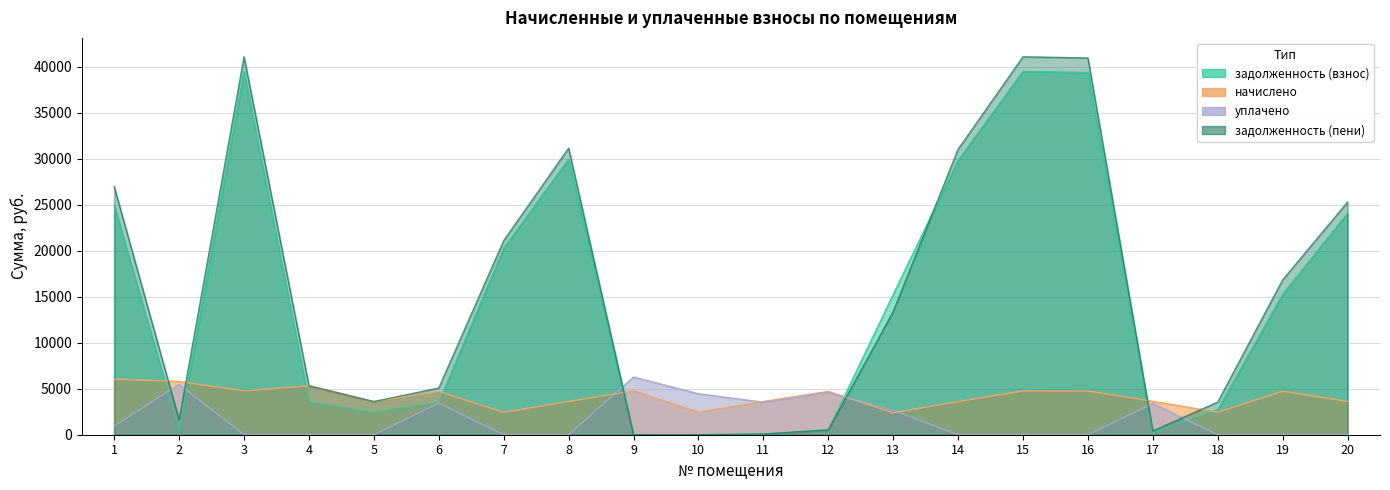

What are all the series names shown in the legend?

задолженность (взнос), начислено, уплачено, задолженность (пени)